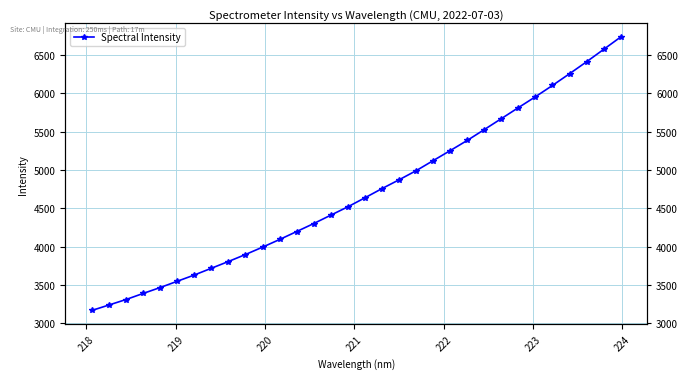

Is this an area chart (filled region under the line)?

No